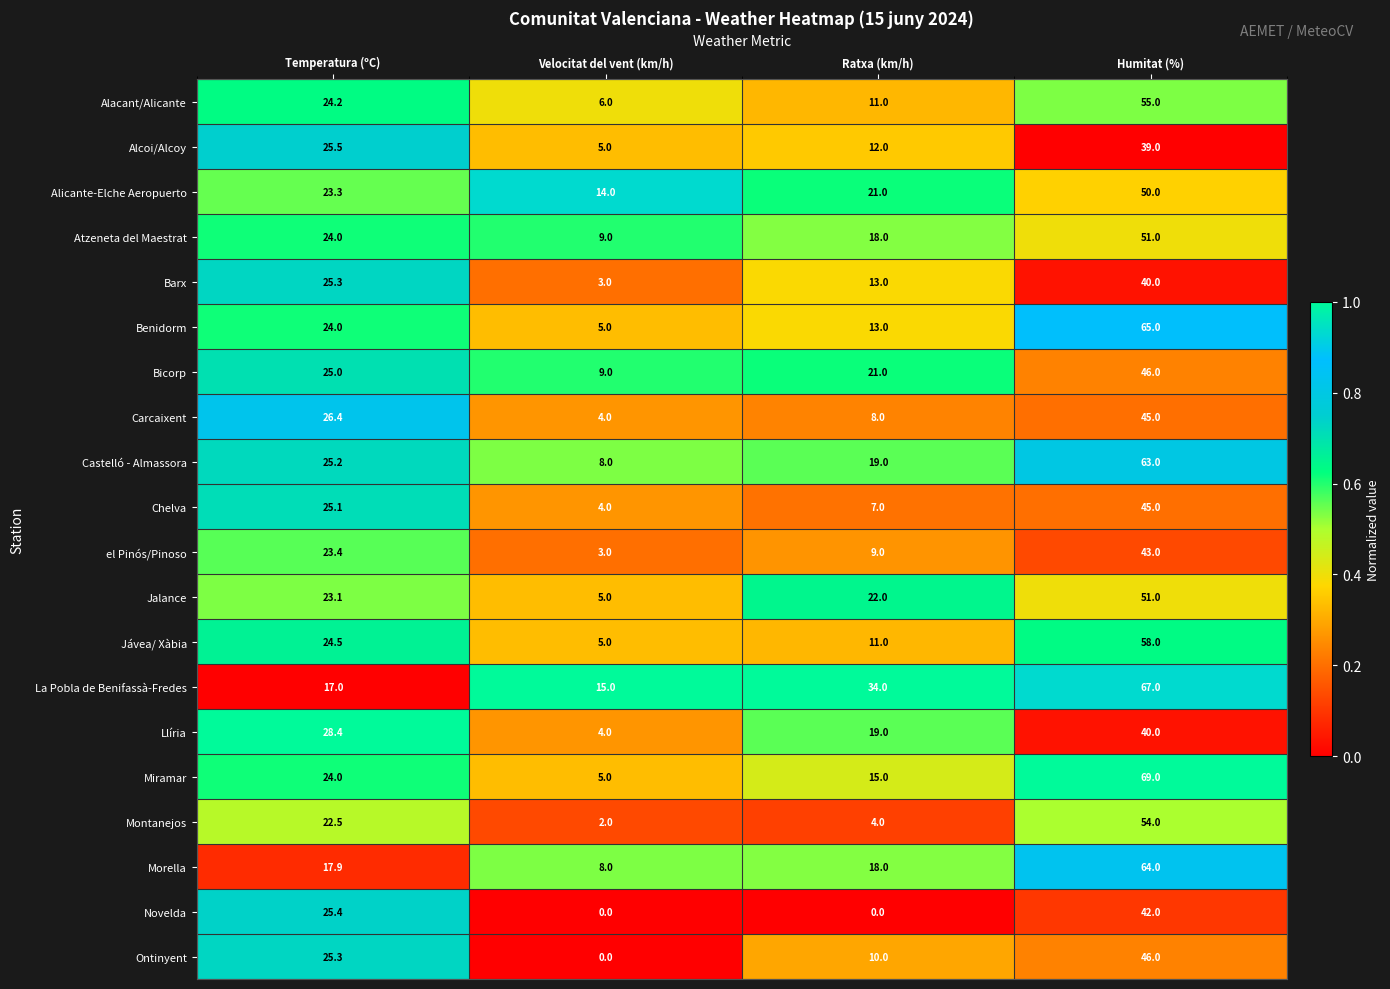

What is the spread (max minus min) of values at Ratxa (km/h)?

34.0